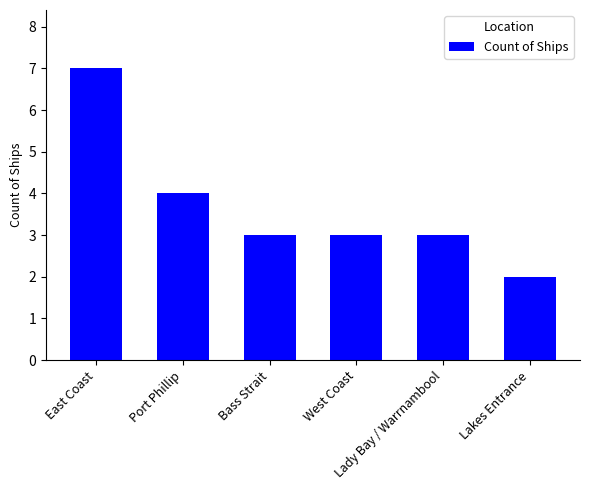

What is the difference between the maximum and second lowest values?

4